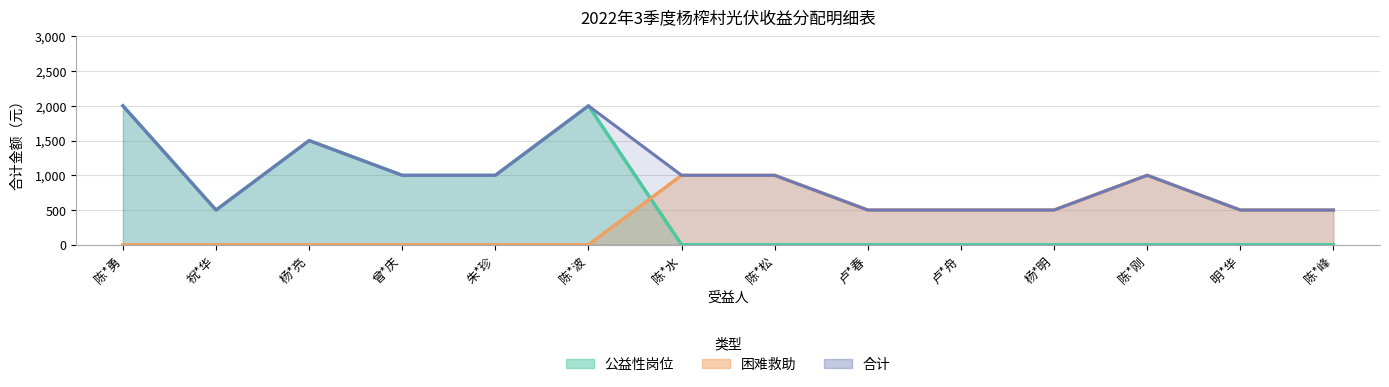

Rank the categories by 公益性岗位 value from lowest to highest.

陈*水, 陈*松, 卢*春, 卢*舟, 杨*明, 陈*刚, 明*华, 陈*峰, 祝*华, 曾*庆, 朱*珍, 杨*亮, 陈*勇, 陈*波